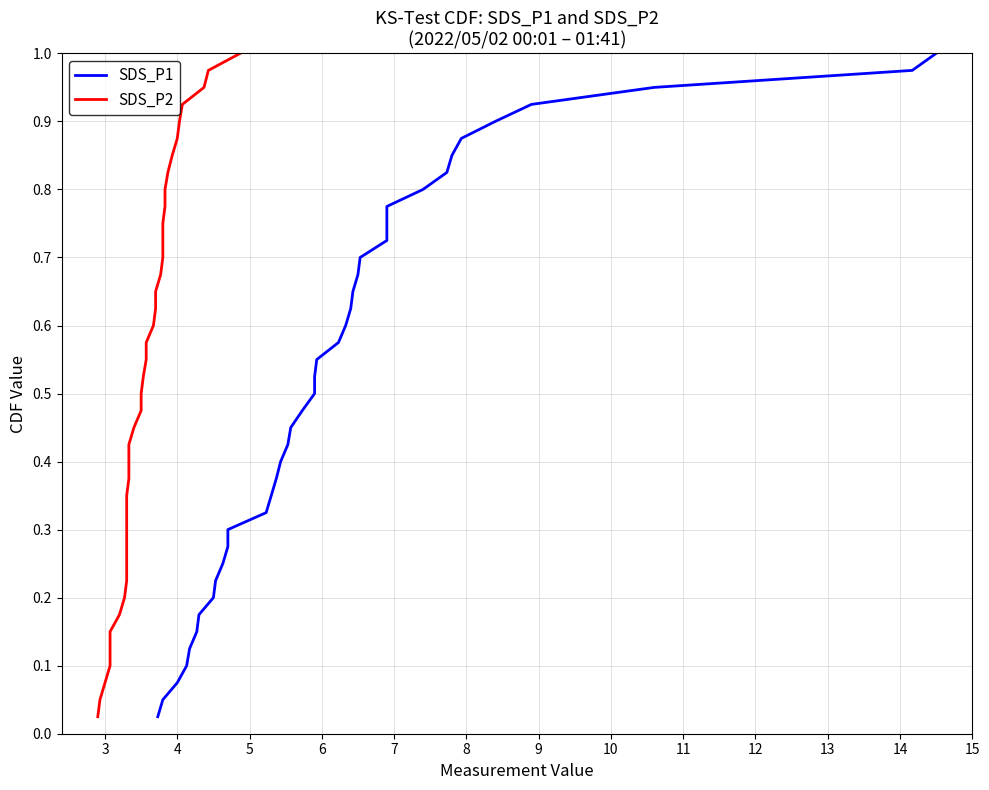

What is the sum of all SDS_P2 values?

20.5